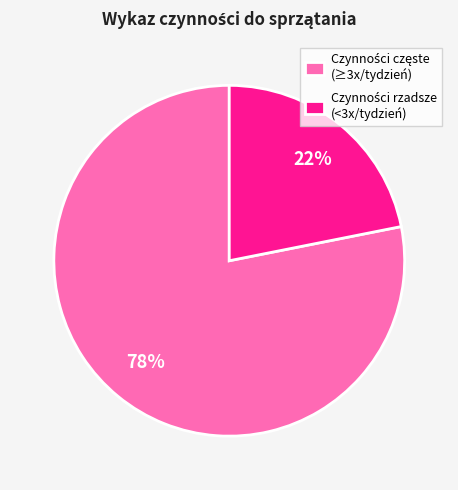

Is there any slice that represents more than half of the pie?

Yes